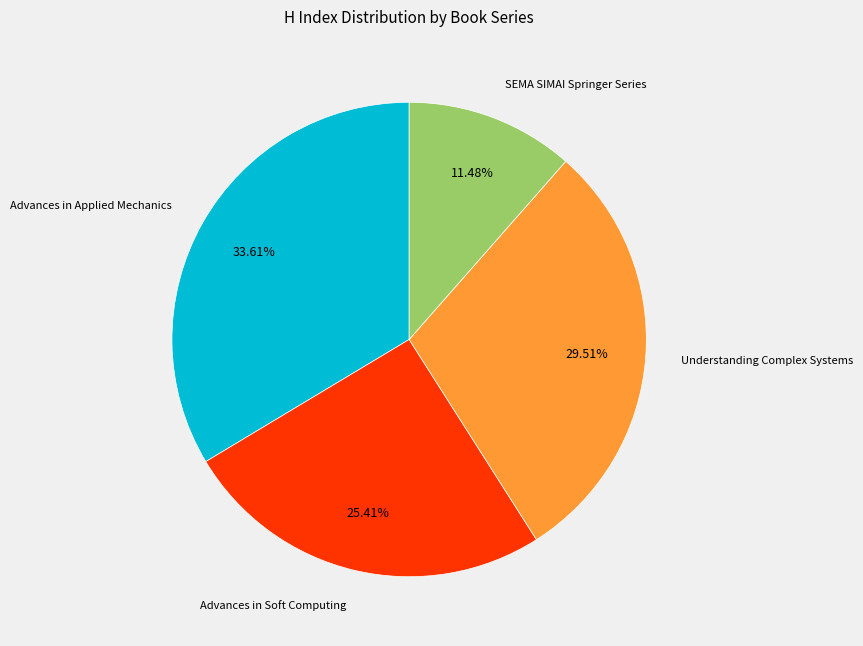

Is there any slice that represents more than half of the pie?

No